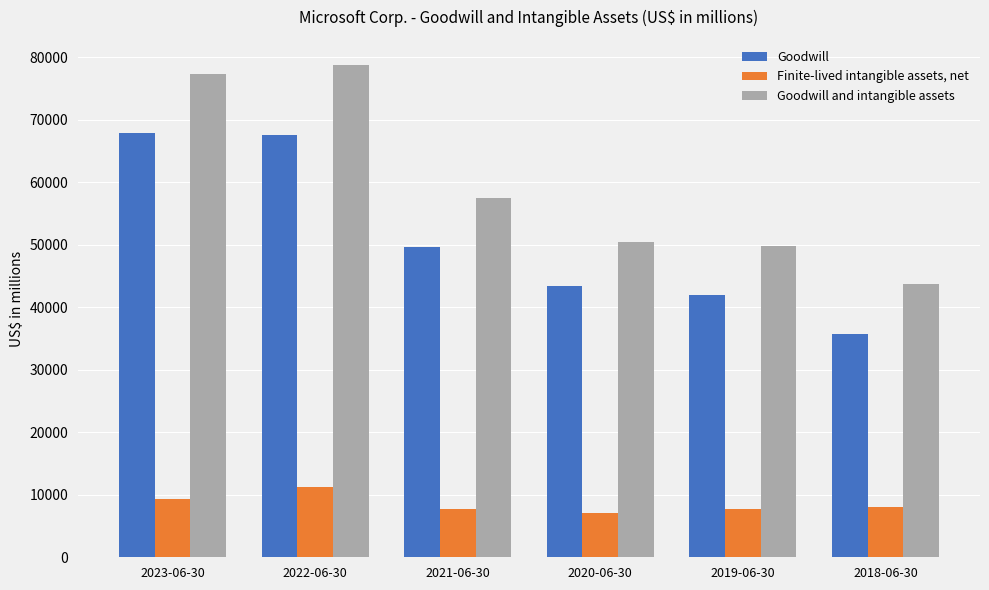

What is the minimum value shown in the chart?

7038